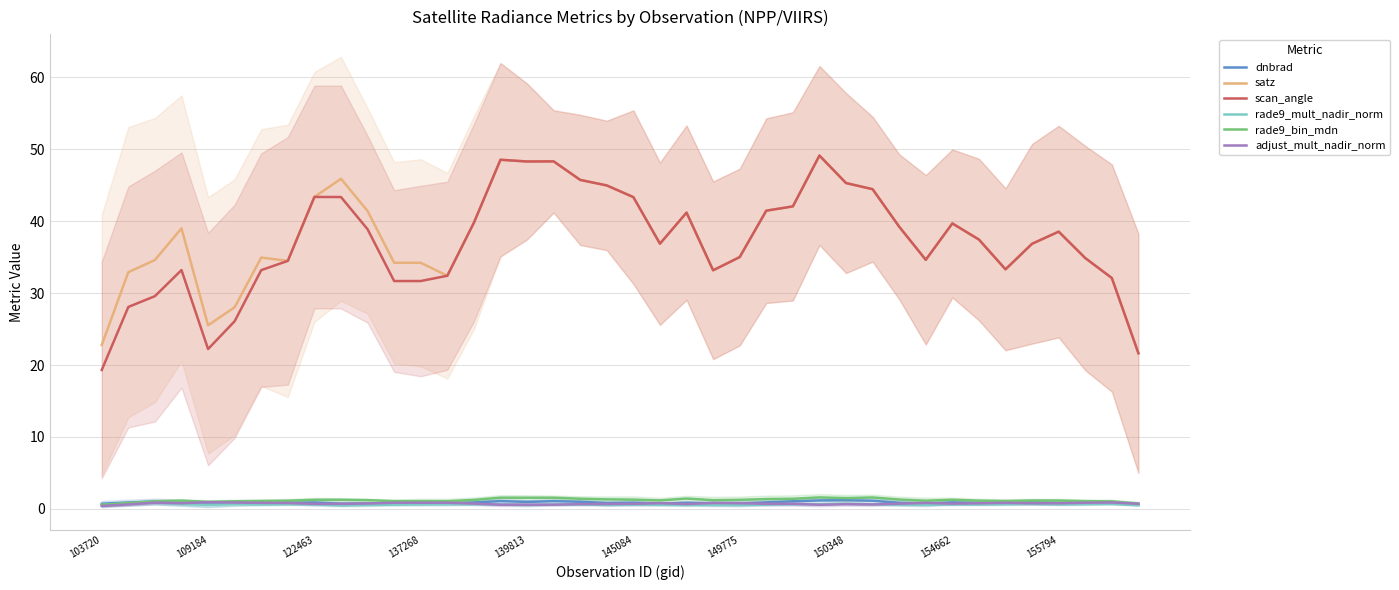

True or false: scan_angle and dnbrad intersect in this chart.

False